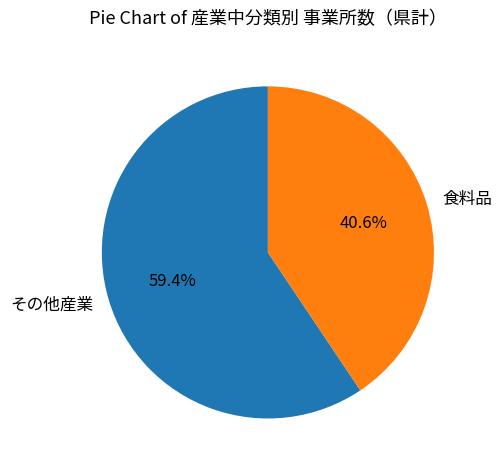

What is the smallest slice in the pie chart?

食料品